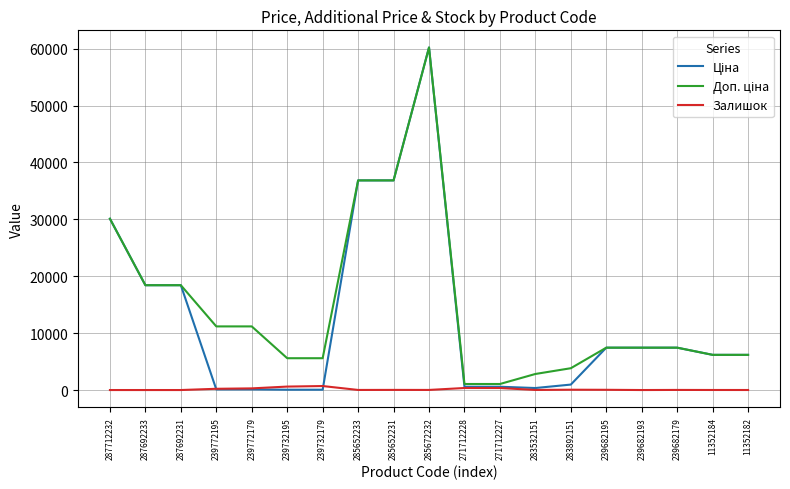

What is the spread (max minus min) of values at 283532151?

2806.2